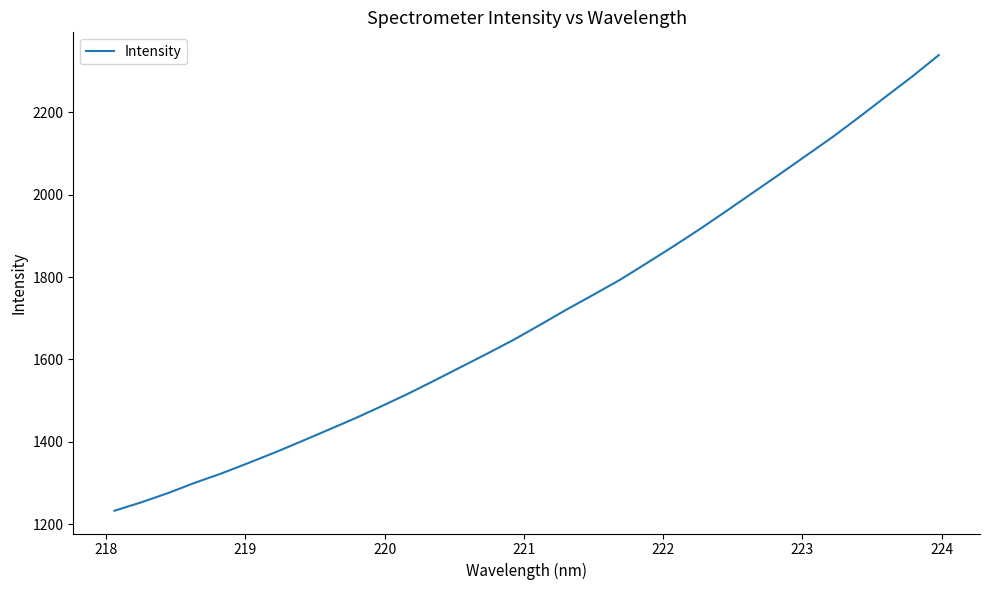

Reading left to right, extract all data points from this chart.

1232.5	1252.7	1275.1	1299.8	1322.6	1347.6	1373.2	1400.4	1427.9	1455.8	1485.2	1515.6	1547.8	1580.9	1613.7	1647.5	1684.1	1721.3	1756.9	1793.2	1833.4	1874.1	1916.2	1960.1	2004.8	2049.3	2094.7	2139.9	2188.3	2237.9	2287.0	2339.0